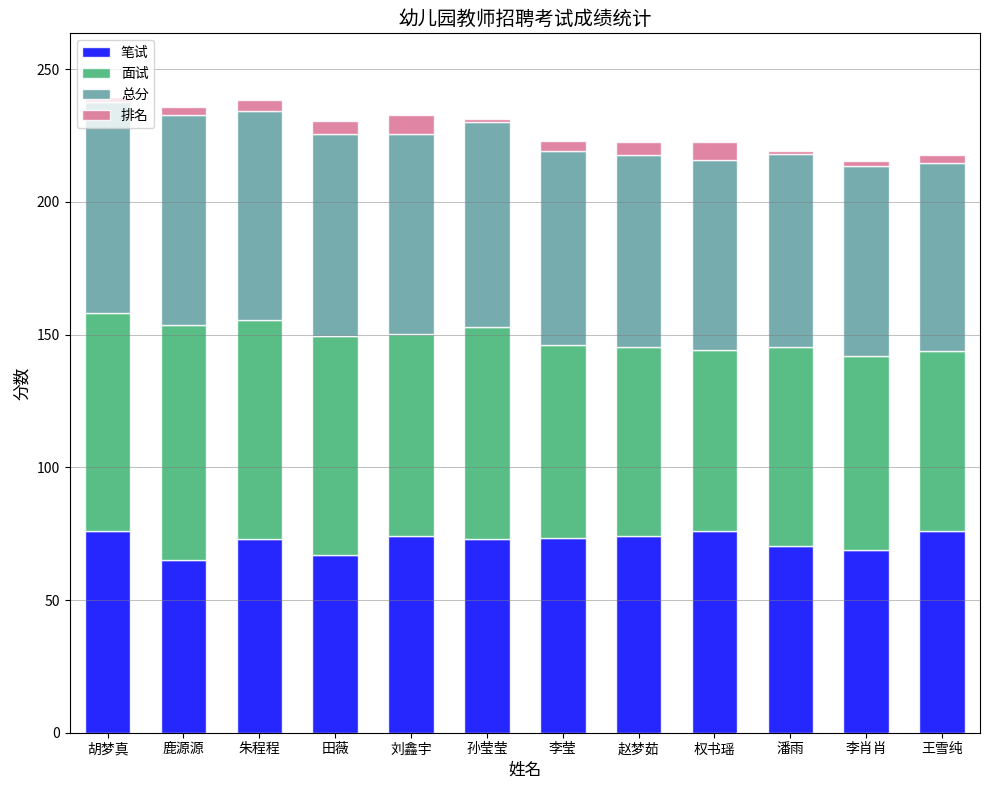

How many data points does each series have?

12